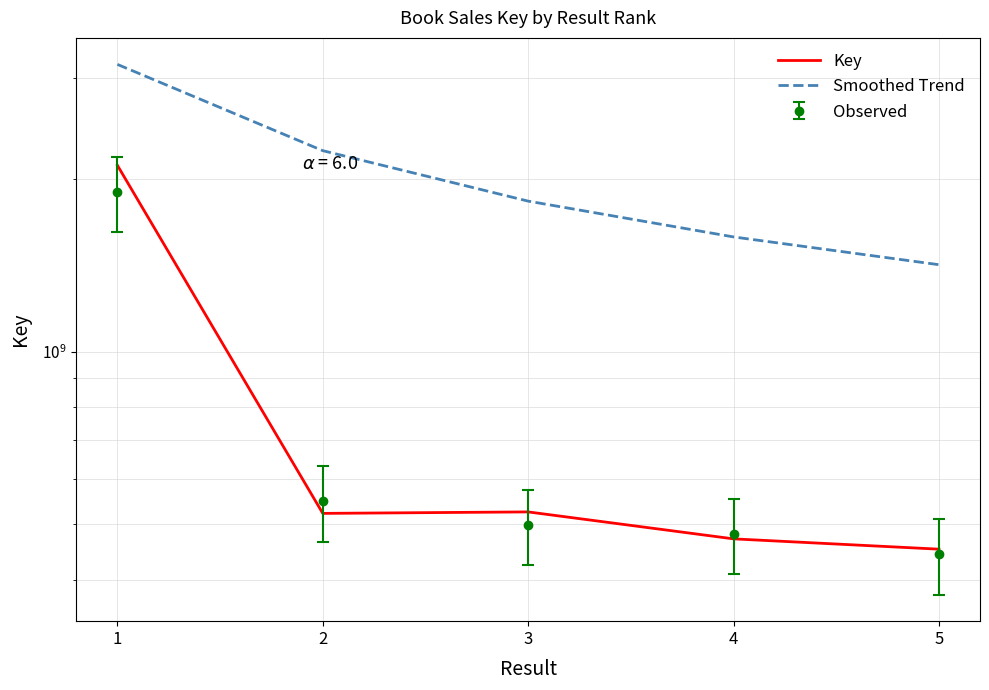

How many data points in Key are above 521955681?

2